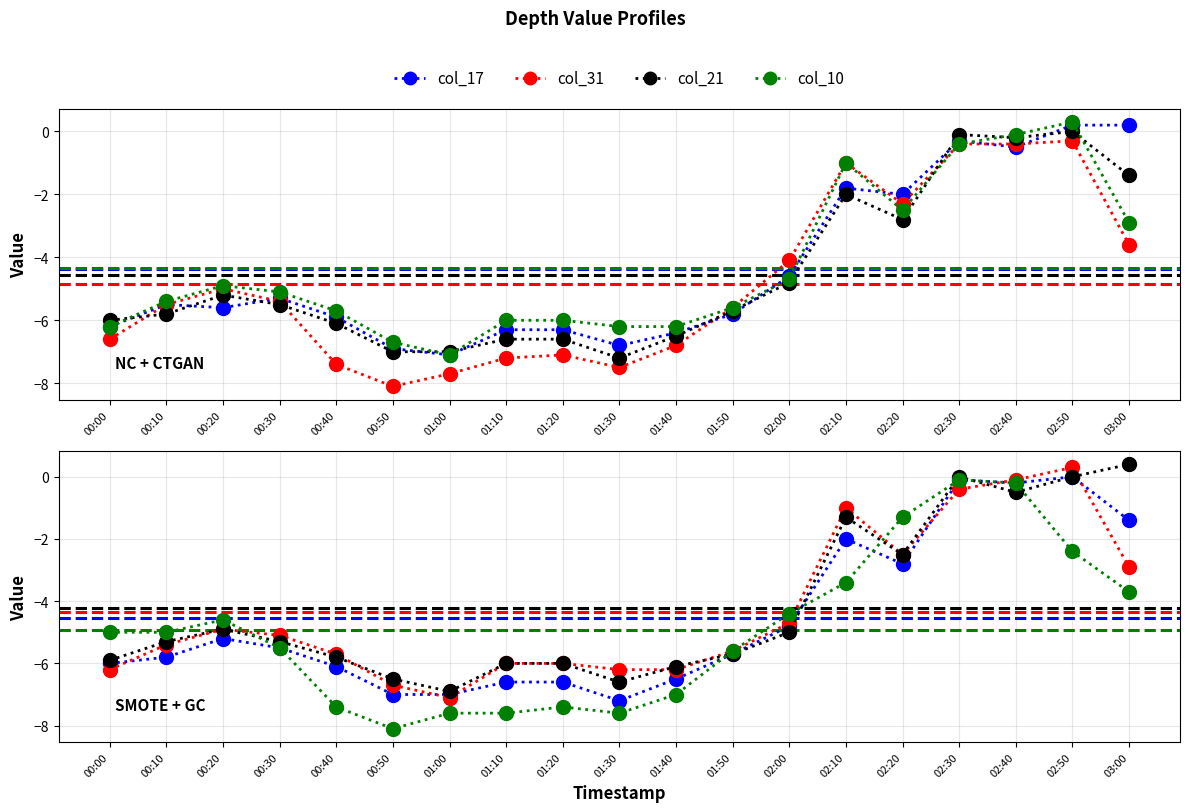

True or false: col_35 (3.690) has more than 2 interior local peaks.

True